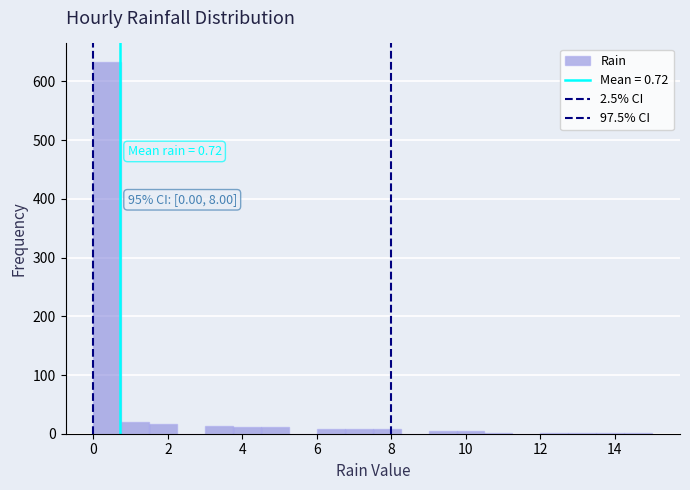

Read against the x-axis, roughly where is the centre of the tallest bar?

0.4